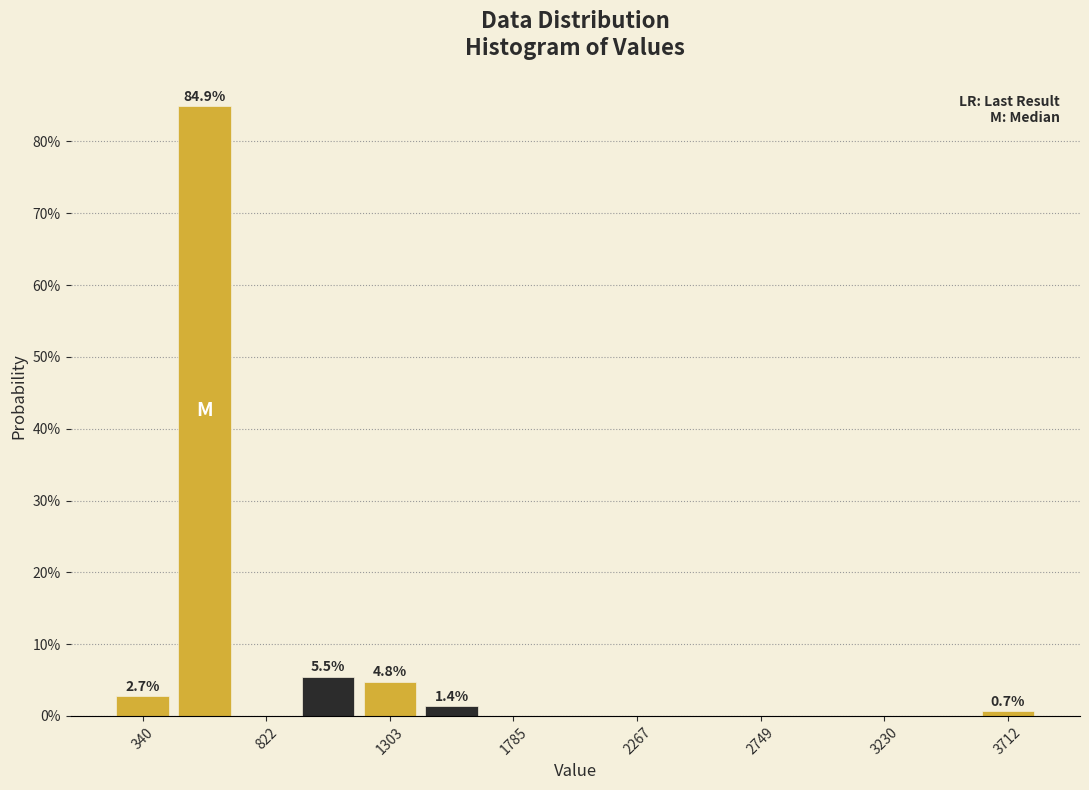

Which range on the x-axis has the tallest bar?

450 to 700